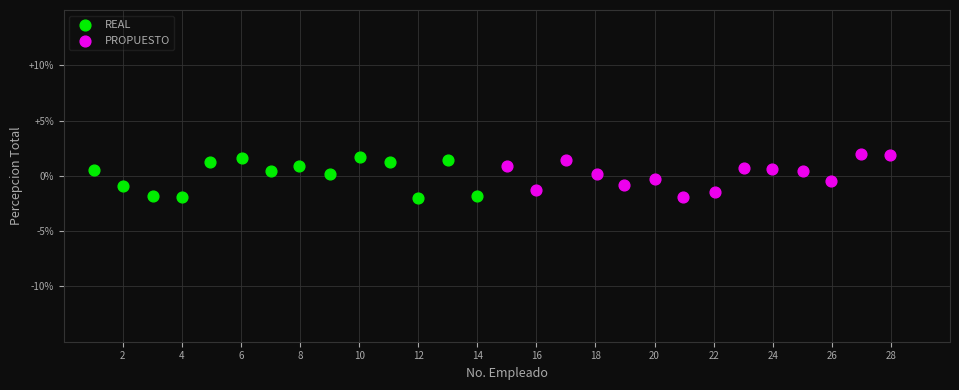

Which series reaches the maximum Y coordinate?

PROPUESTO